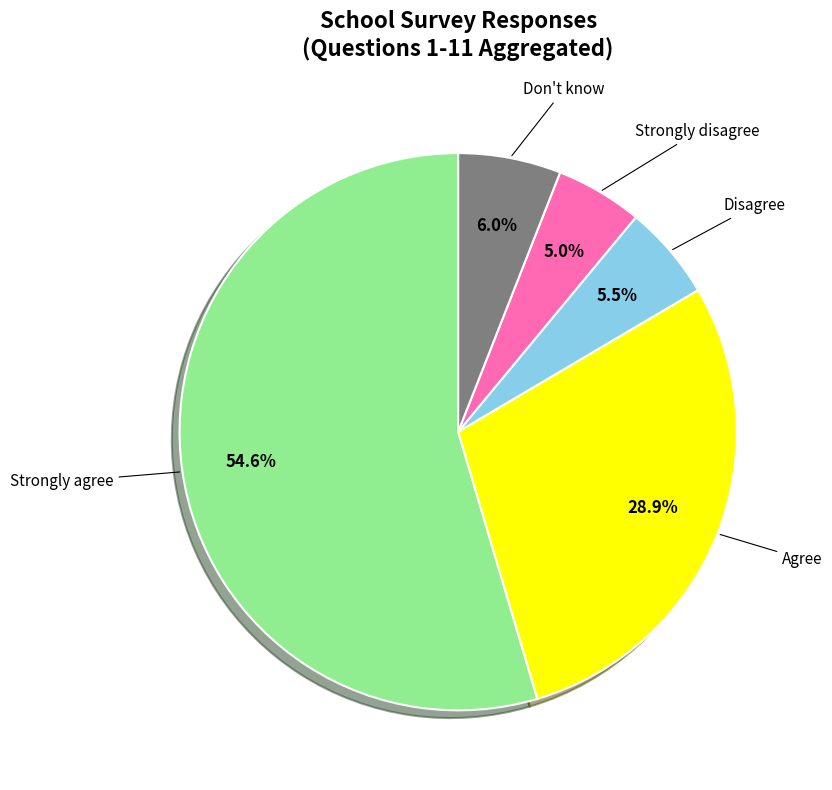

How many slices are in this pie chart?

5